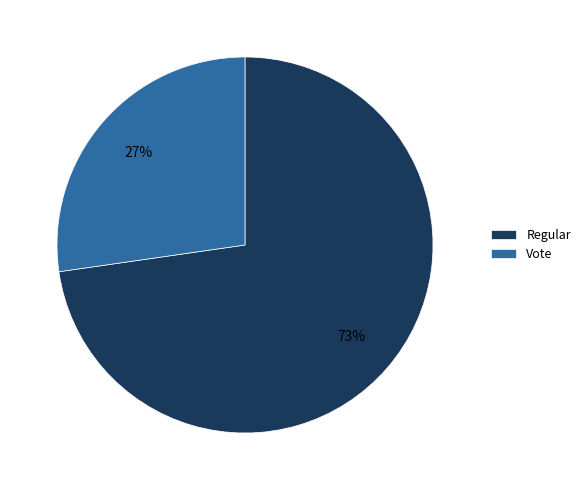

Rank the categories by value from lowest to highest.

Vote, Regular